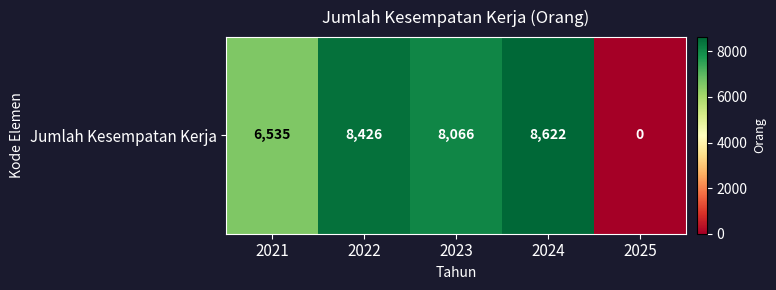

Where does the data first go above 8066?

2022